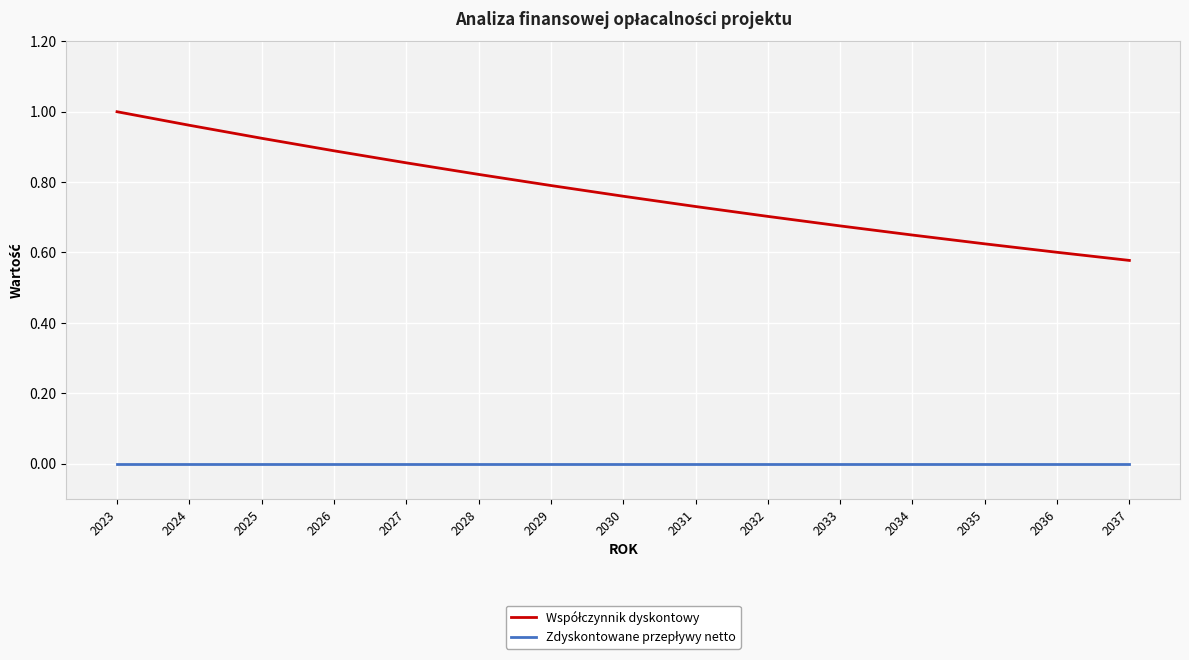

At which category does the chart reach its peak across all series?

2023